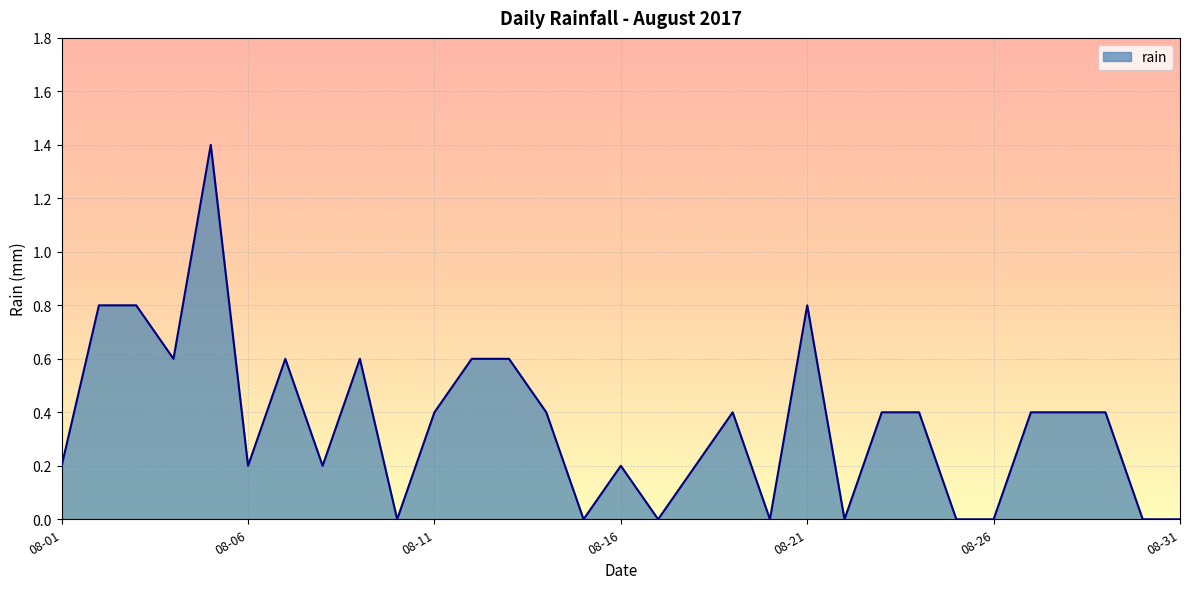

What is the average value?

0.4